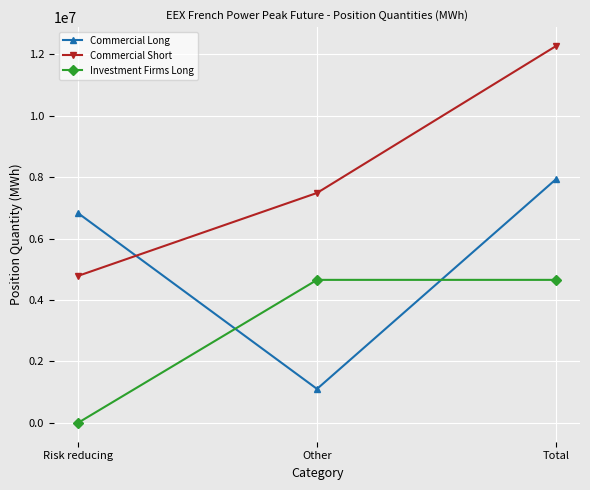

Reading left to right, list all the values displayed in this chart.

Commercial Long: 6829248	1105104	7934352
Commercial Short: 4782792	7483848	12266640
Investment Firms Long: 0	4654584	4654584